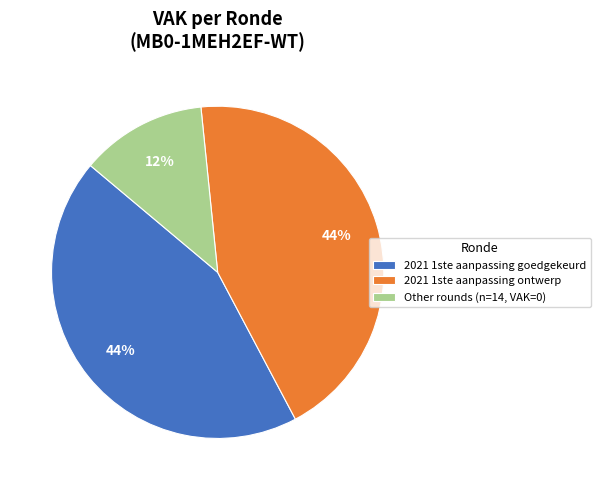

Count the number of slices in the pie.

3